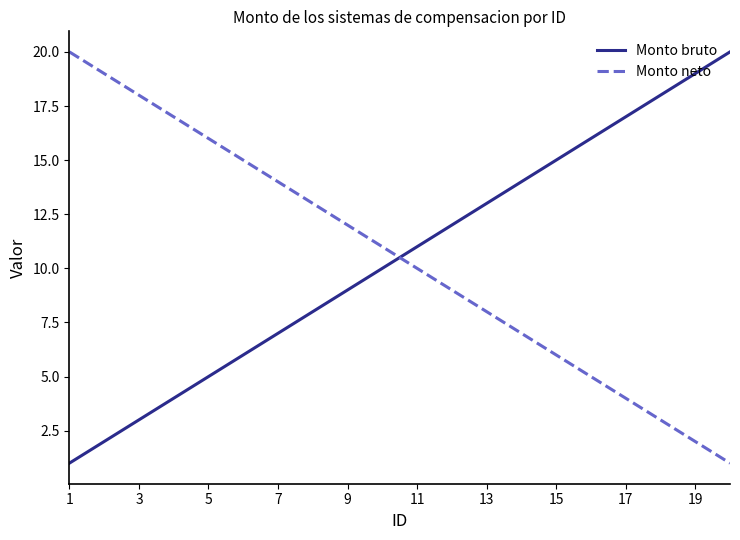

What is the maximum value shown in the chart?

20